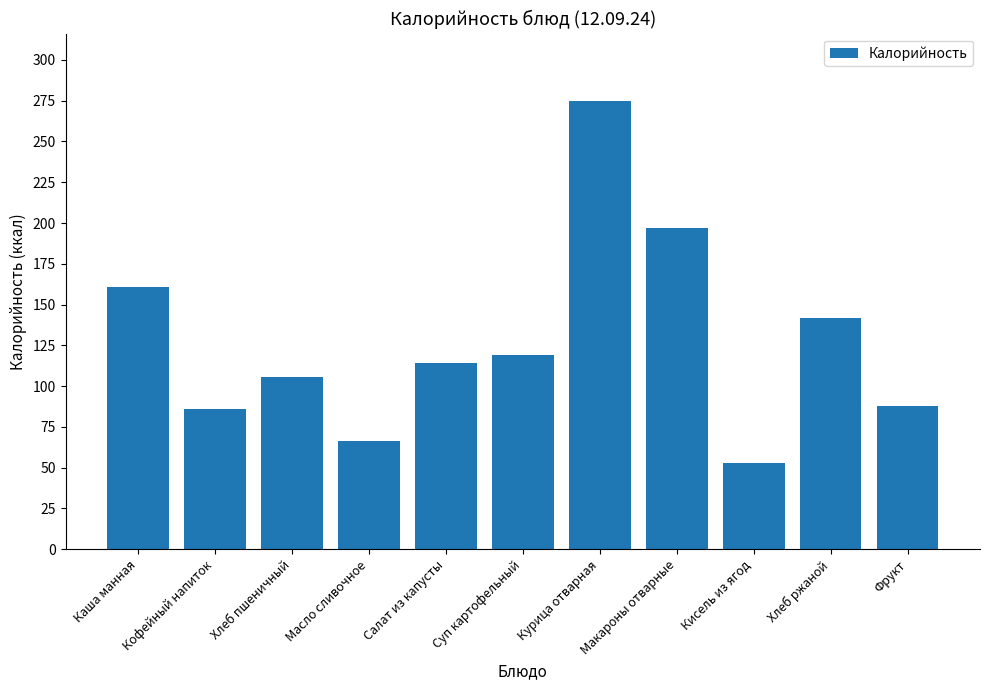

Reading left to right, transcribe all the data shown in this chart.

Каша манная=161.0	Кофейный напиток=86.0	Хлеб пшеничный=105.5	Масло сливочное=66.1	Салат из капусты=114.3	Суп картофельный=118.8	Курица отварная=274.9	Макароны отварные=196.8	Кисель из ягод=52.9	Хлеб ржаной=142.0	Фрукт=88.0